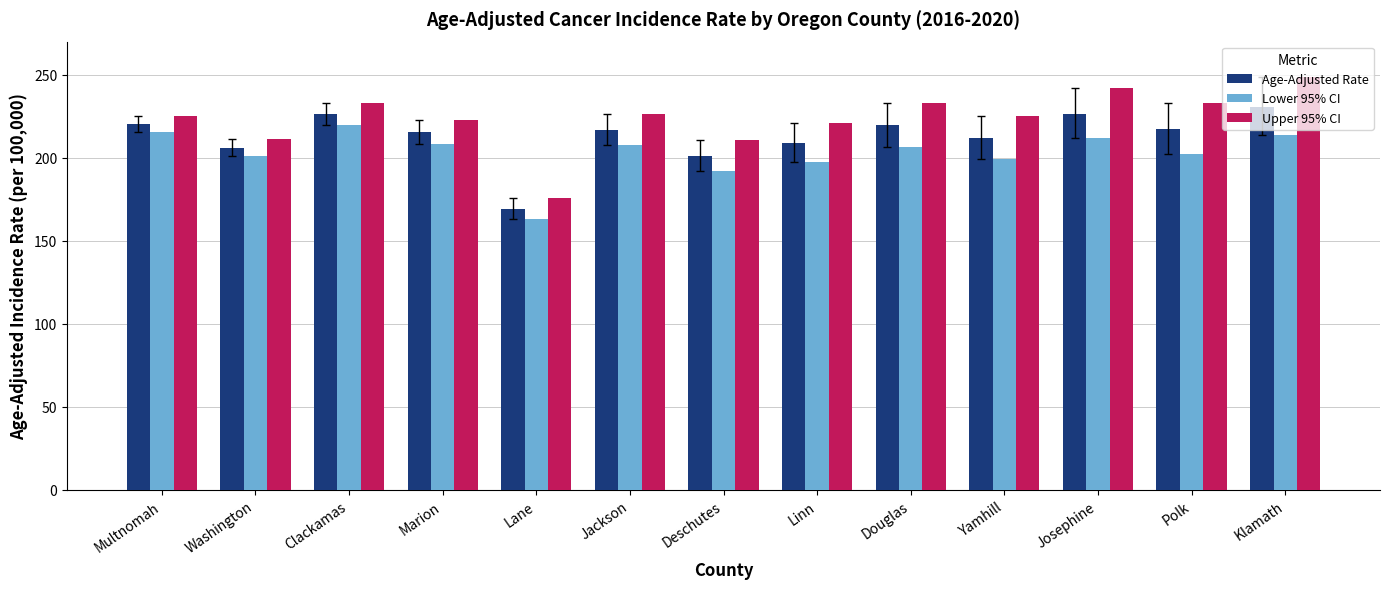

Is it true that Lower 95% CI equals 215.7 at Multnomah?

True